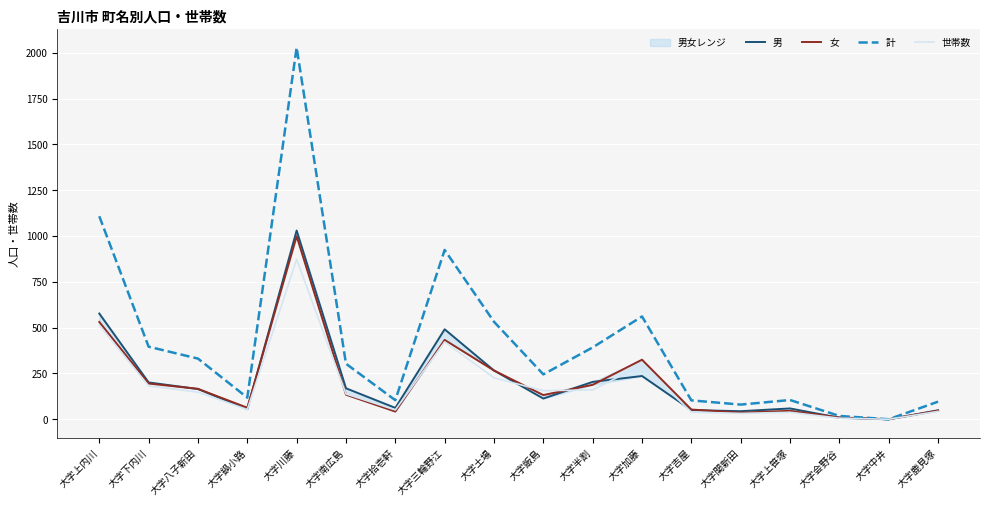

What is the approximate value of 男 at 大字三輪野江, to the nearest 10?

490